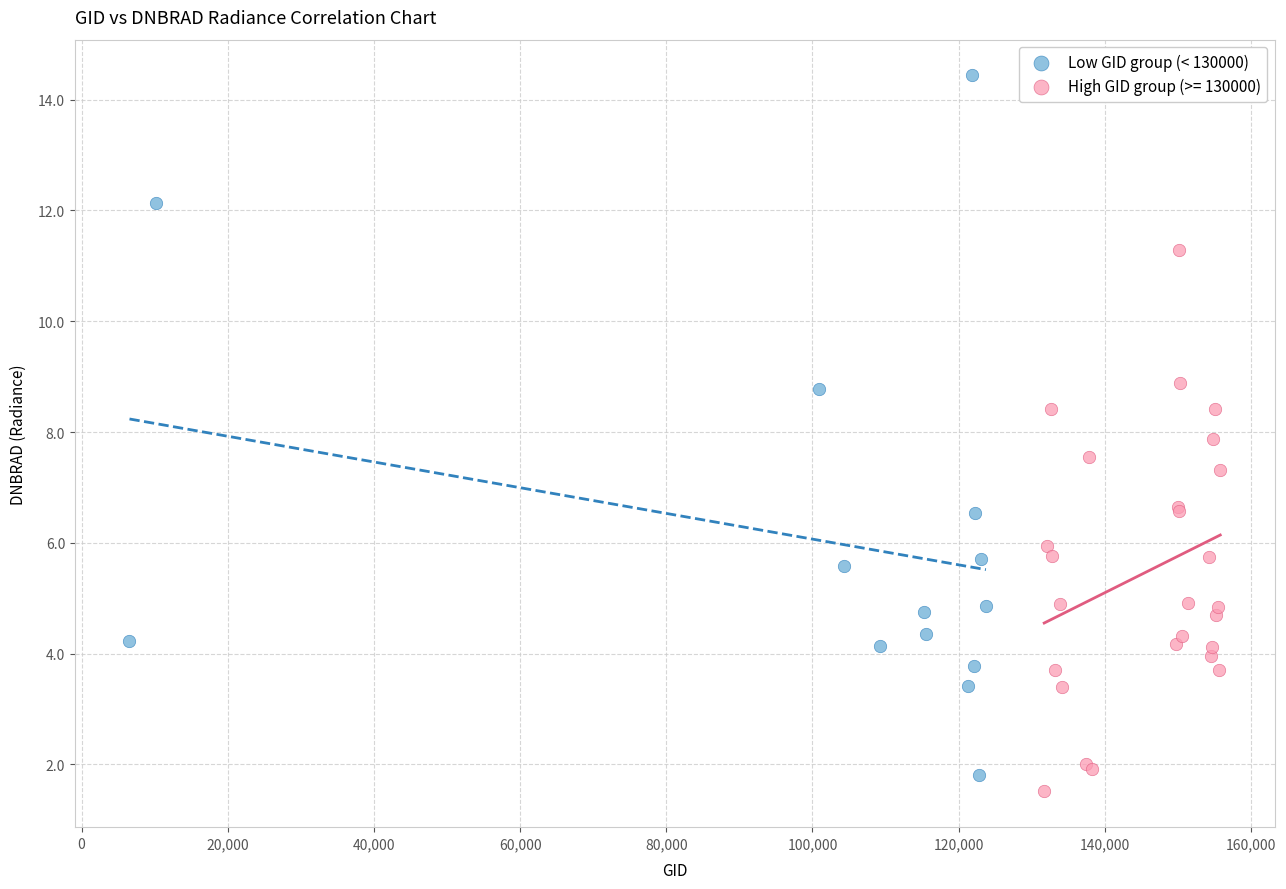

Which series has the widest spread of Y values?

Low GID group (< 130000)